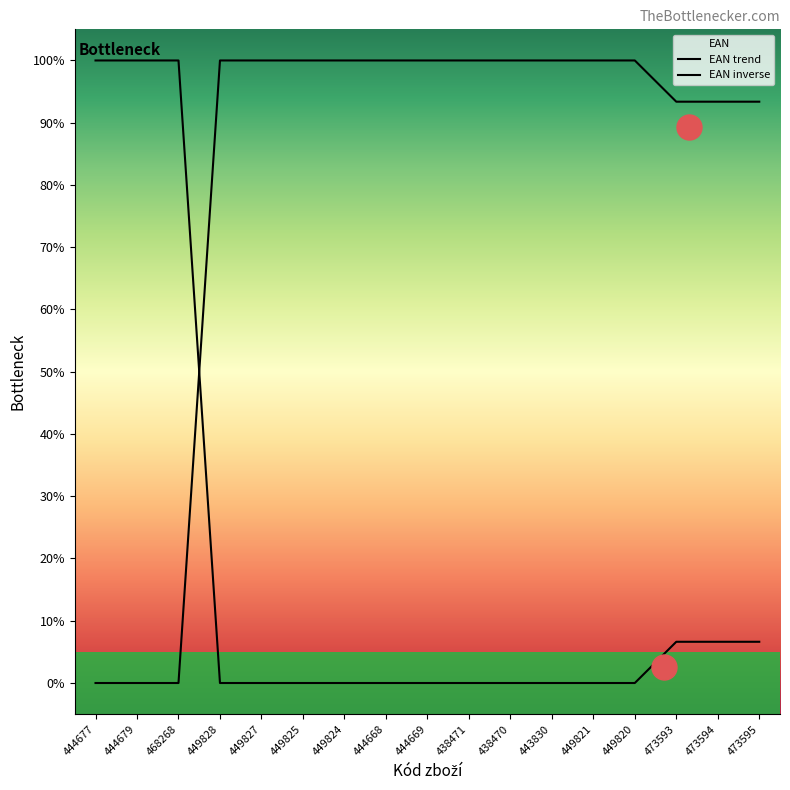

What is the label of the 5th point from the right?

449821